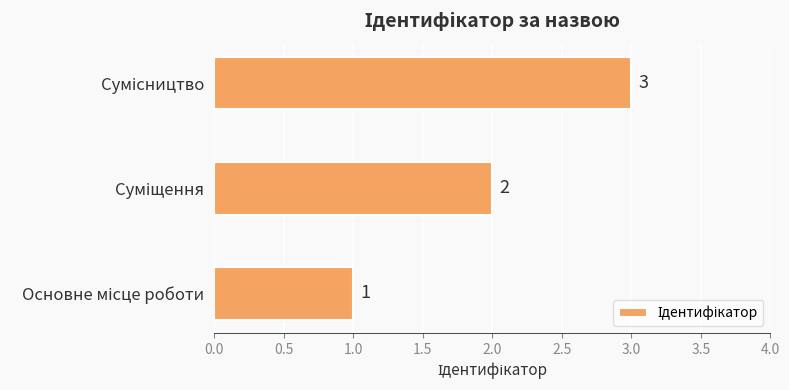

Are the bars grouped side by side (vs. stacked)?

No